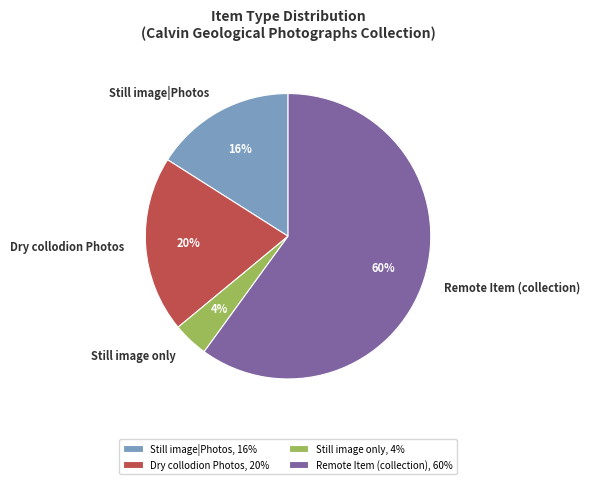

To the nearest percent, what is the difference between the largest and smallest slice percentages?

56%